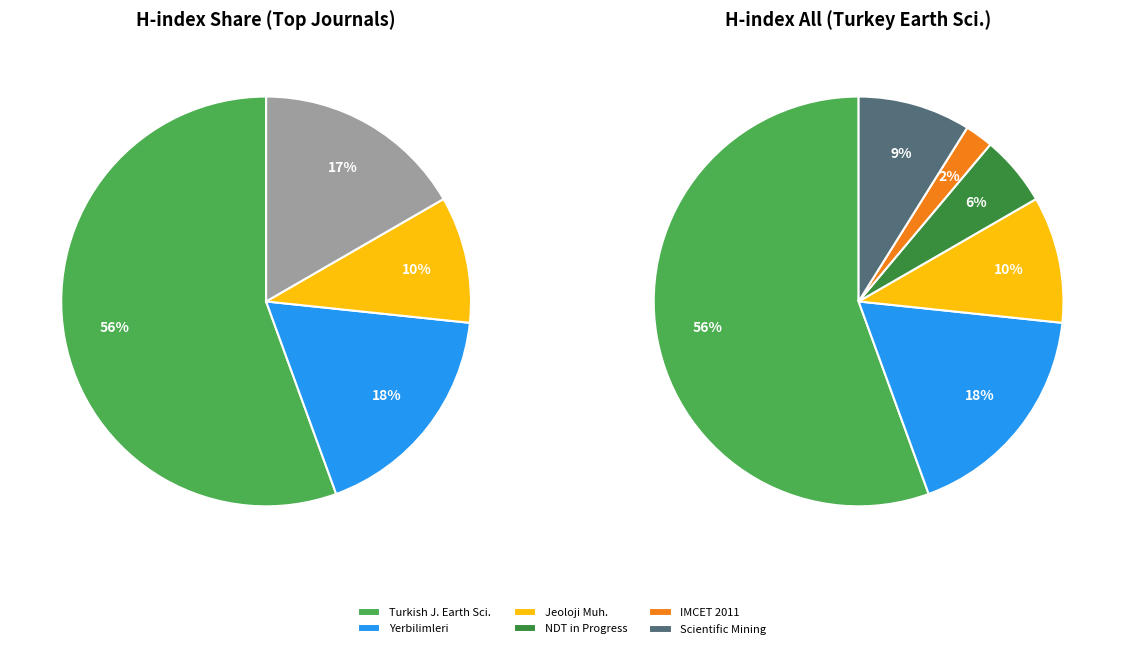

To the nearest percent, what portion does IMCET 2011 represent?

2%